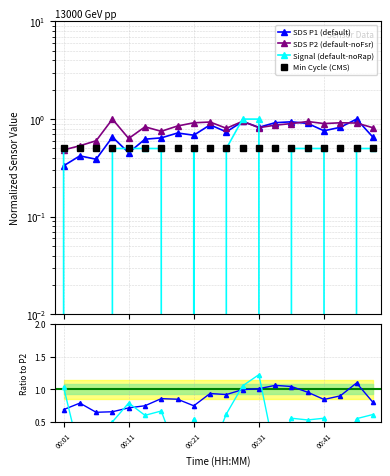

What is the sum of all SDS P2 (default-noFsr) values?

16.4